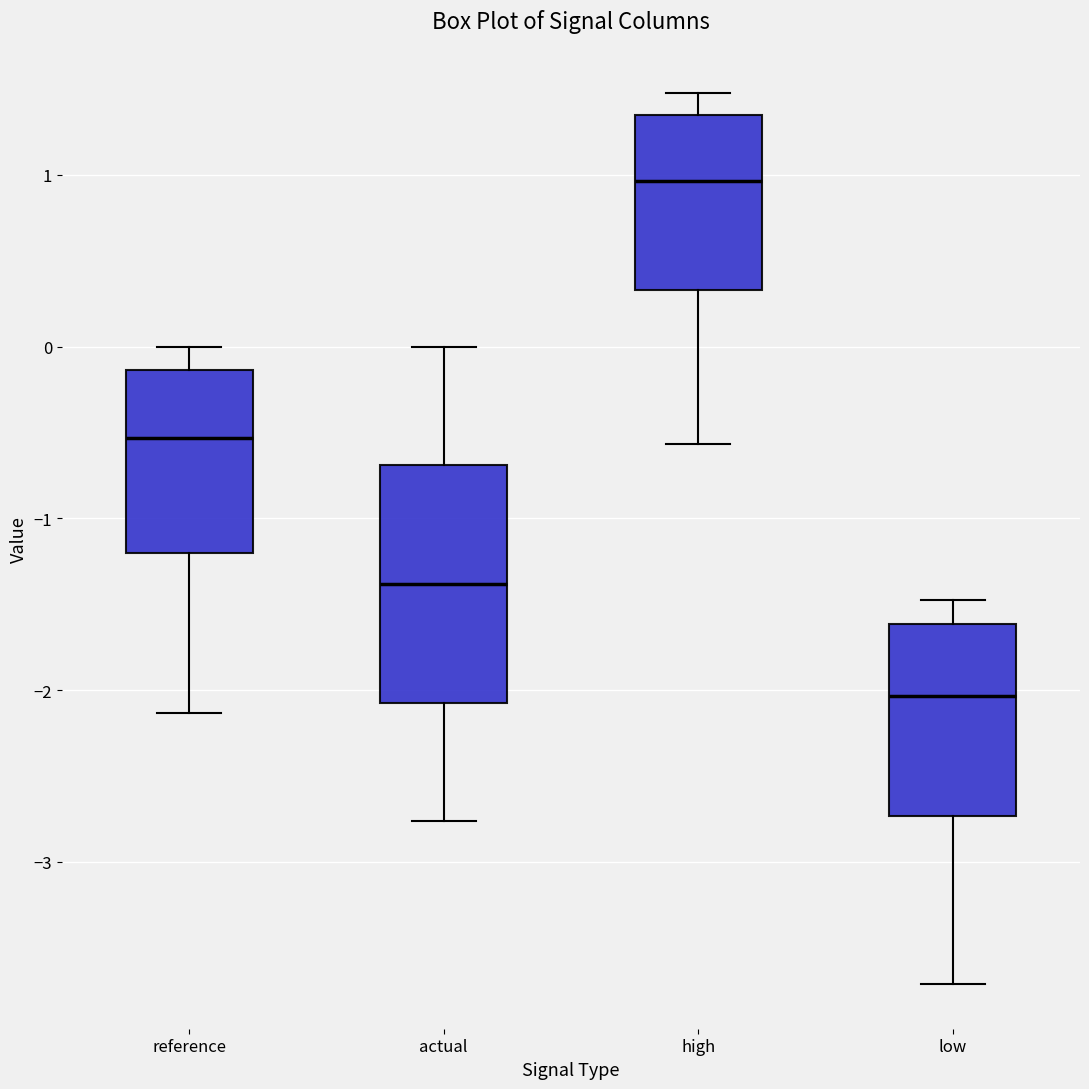

Comparing the boxes themselves (not the whiskers), which one is the tallest?

actual